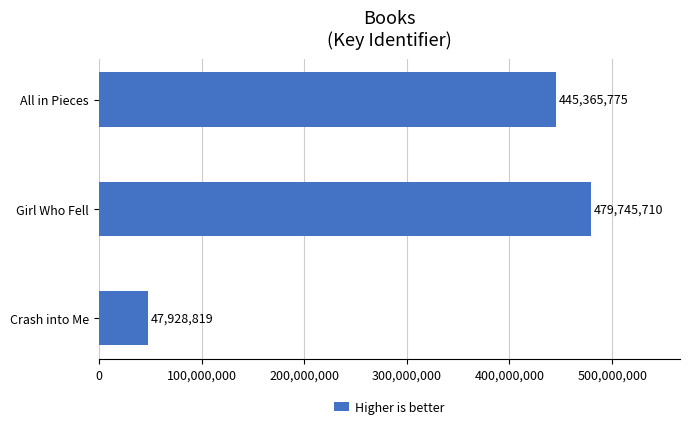

What is the average value?

324346768